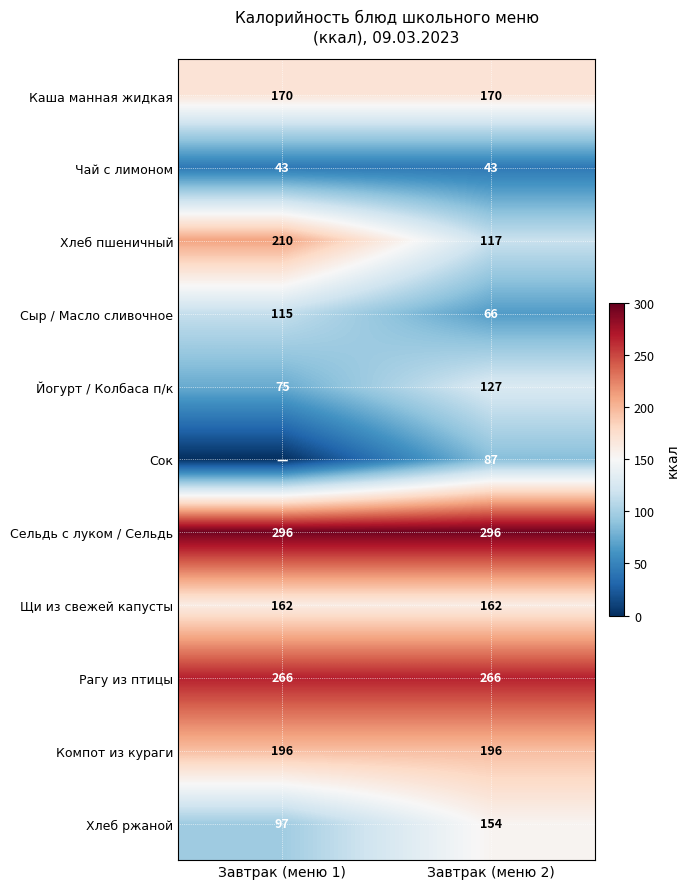

What is the highest value of the Каша манная жидкая series?

170